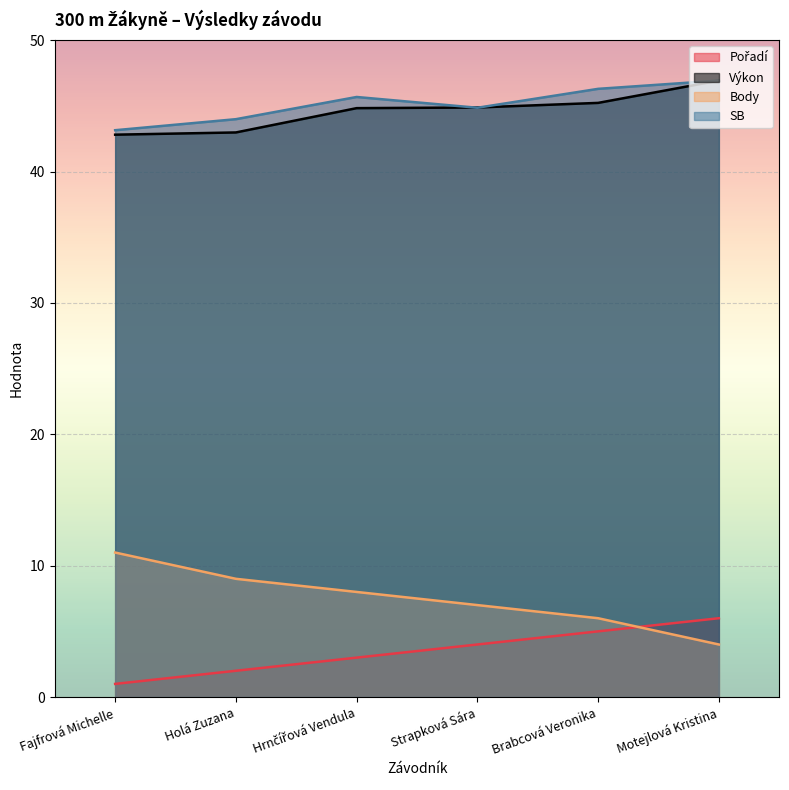

What is the label of the 1st point from the right?

Motejlová Kristina